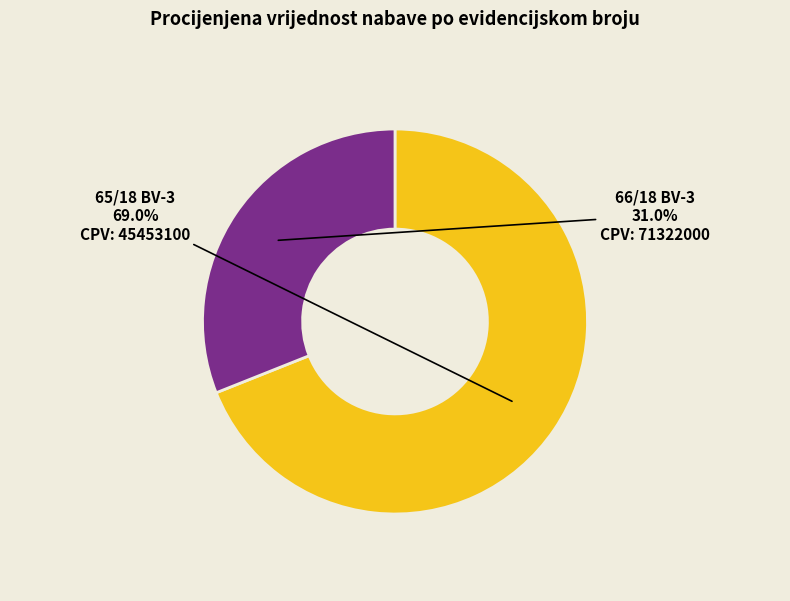

Is it true that 66/18 BV-3 is 45% of the pie?

False